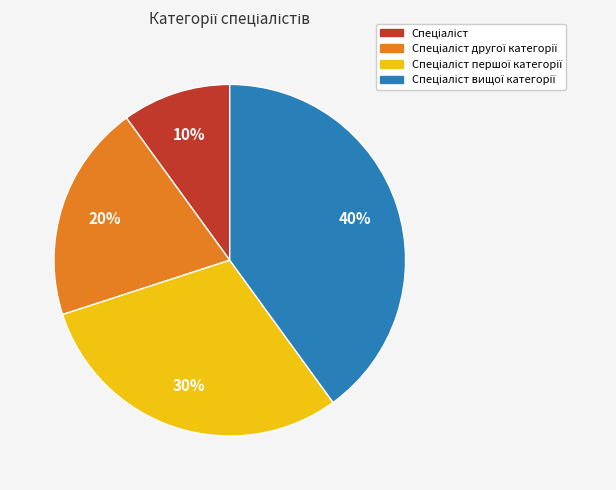

Is there a majority slice in this chart?

No